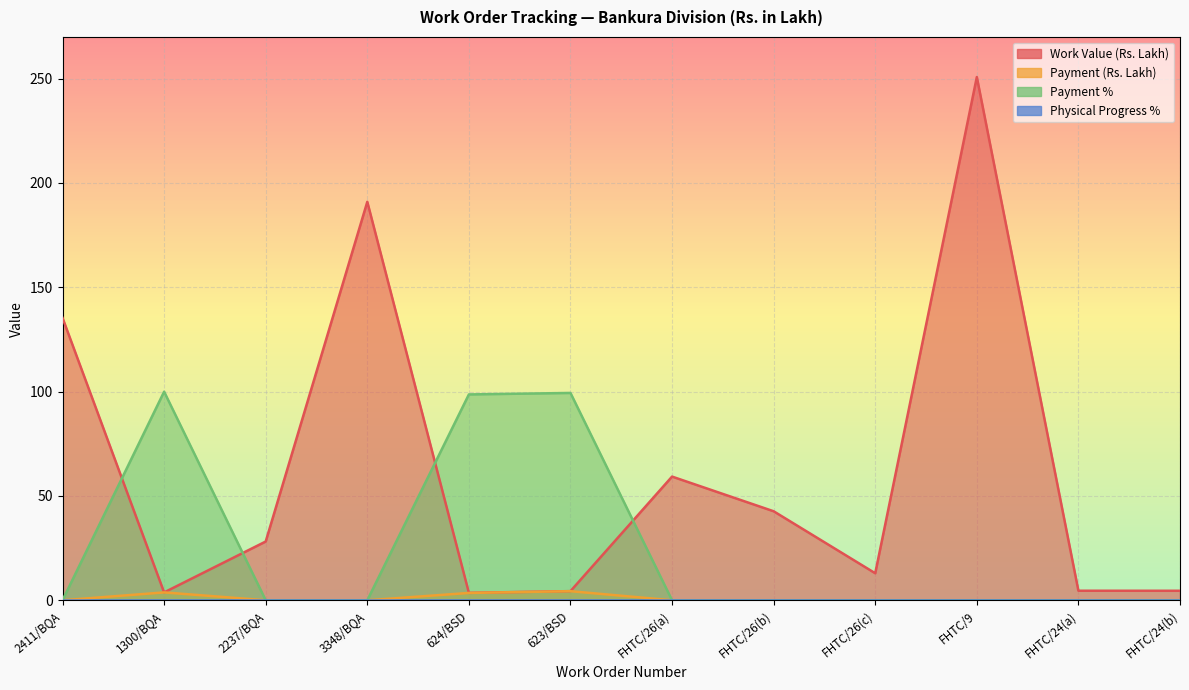

In Work Value (Rs. Lakh), how many points are lower than both neighbors (excluding endpoints)?

3